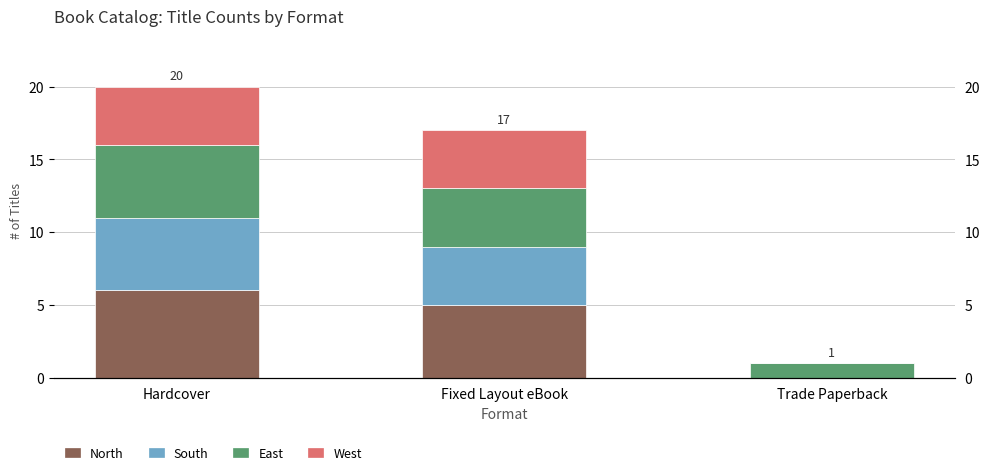

Rank the series at Fixed Layout eBook from lowest to highest value.

South, East, West, North